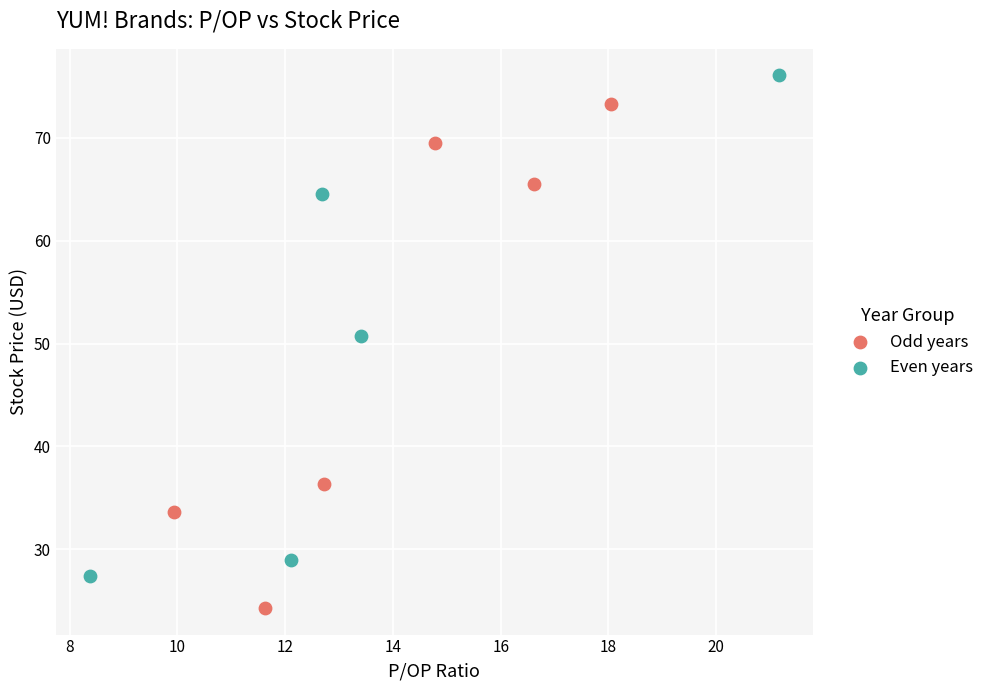

Which series reaches the minimum Y coordinate?

Odd years